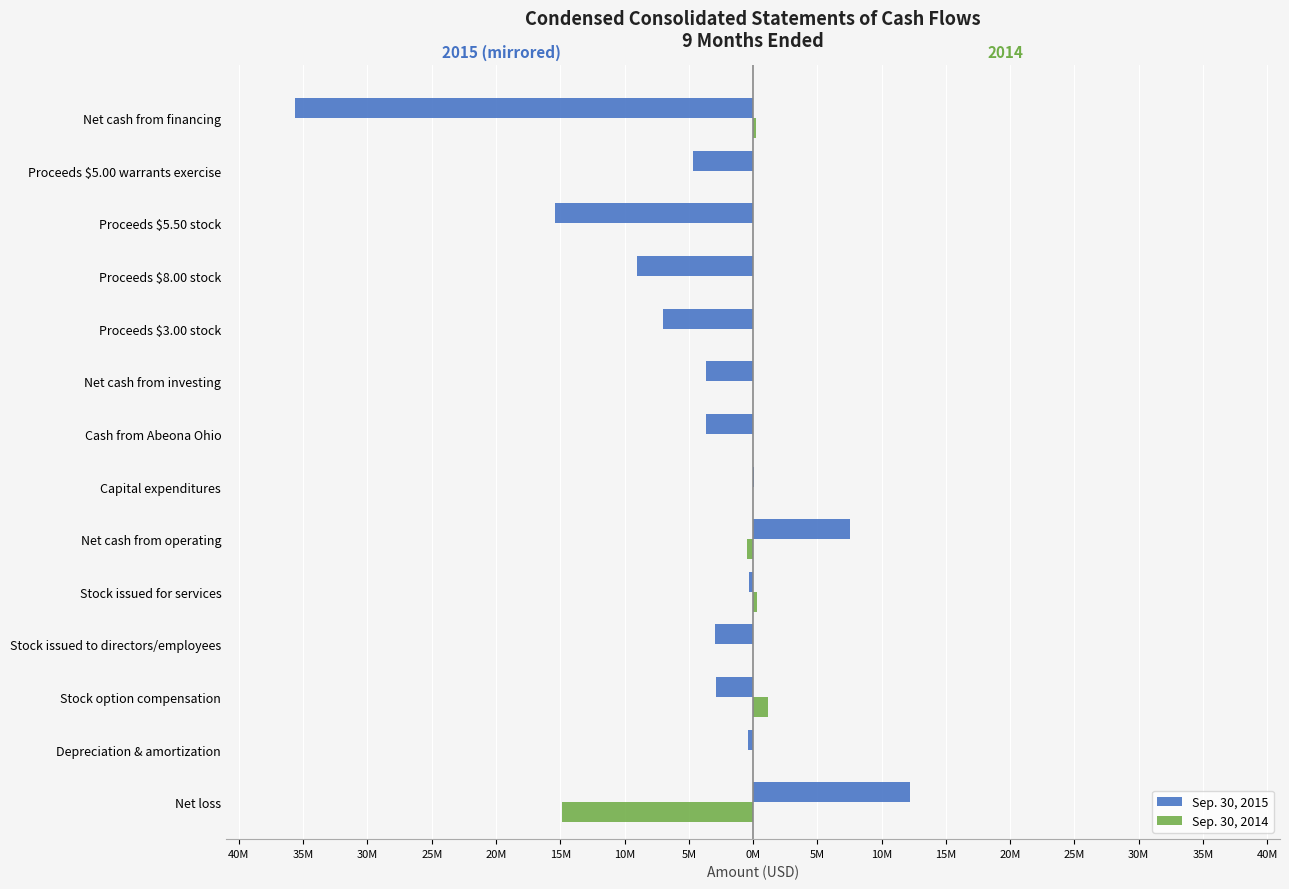

What is the highest value of the Sep. 30, 2014 series?

1159000